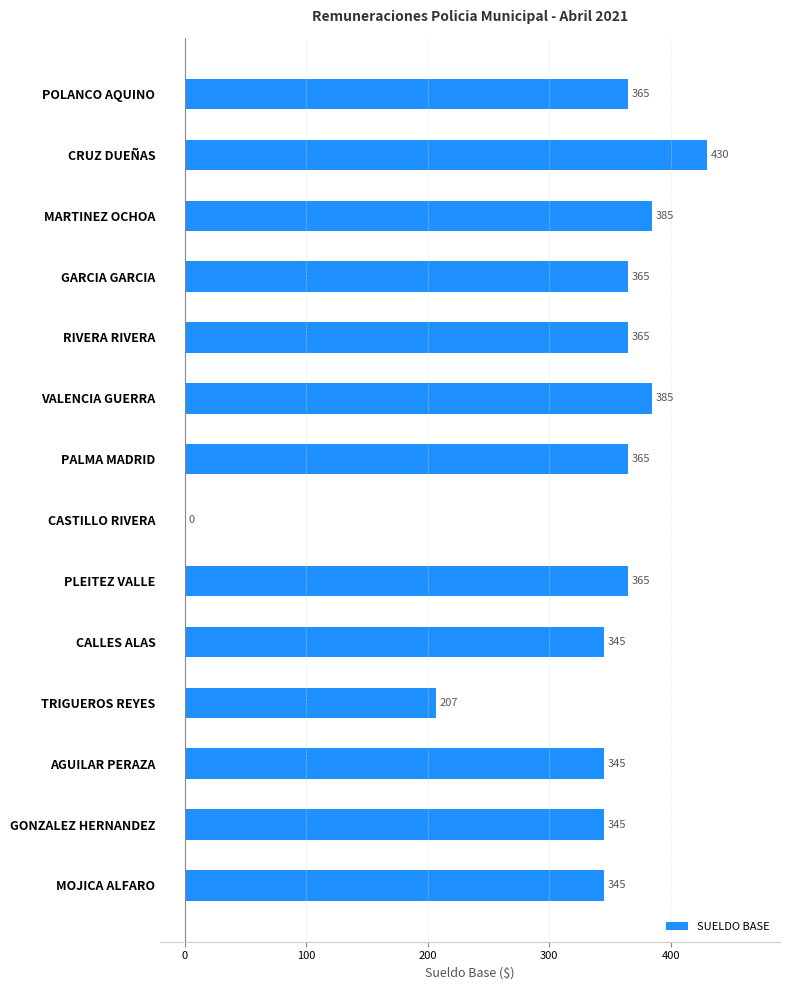

What is the approximate value at MOJICA ALFARO, to the nearest 5?

345